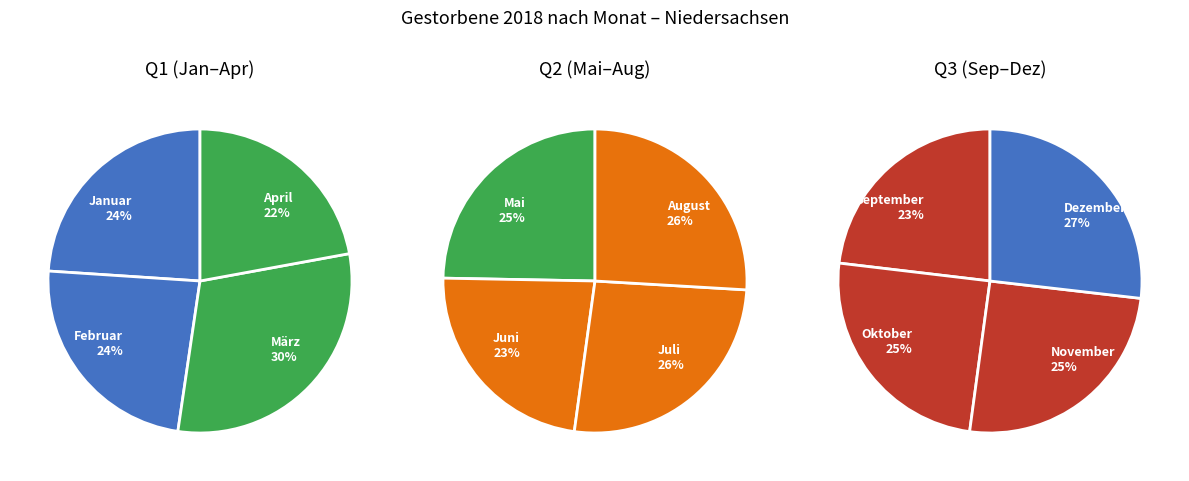

To the nearest percent, what portion does Dezember represent?

8%